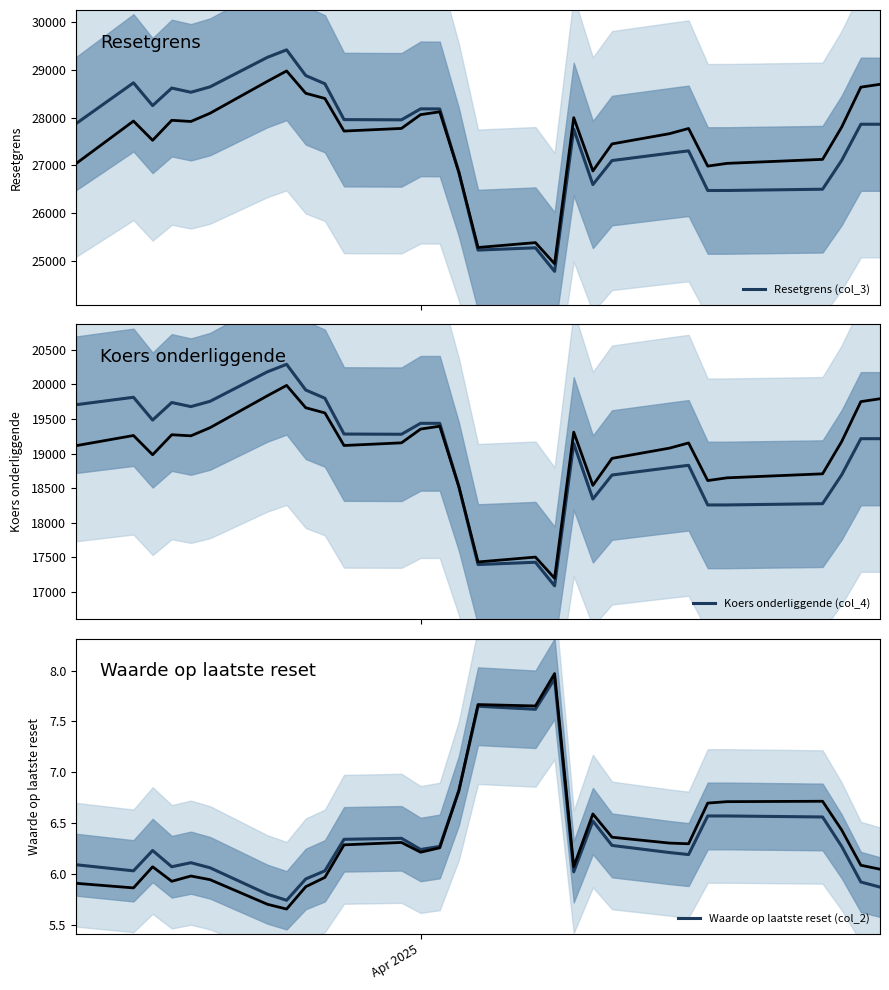

What is the lowest value of the Resetgrens (col_3) series?

24781.1